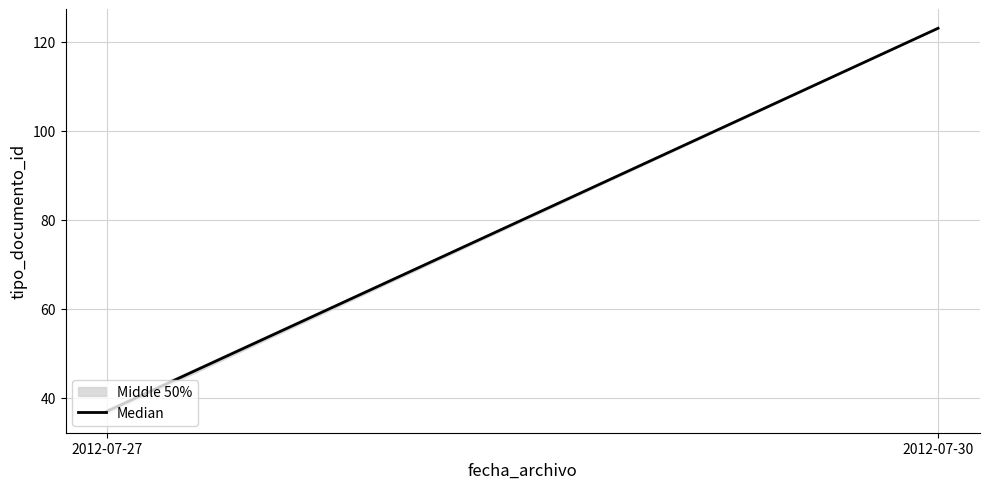

Between 2012-07-30 and 2012-07-27, which is larger?

2012-07-30